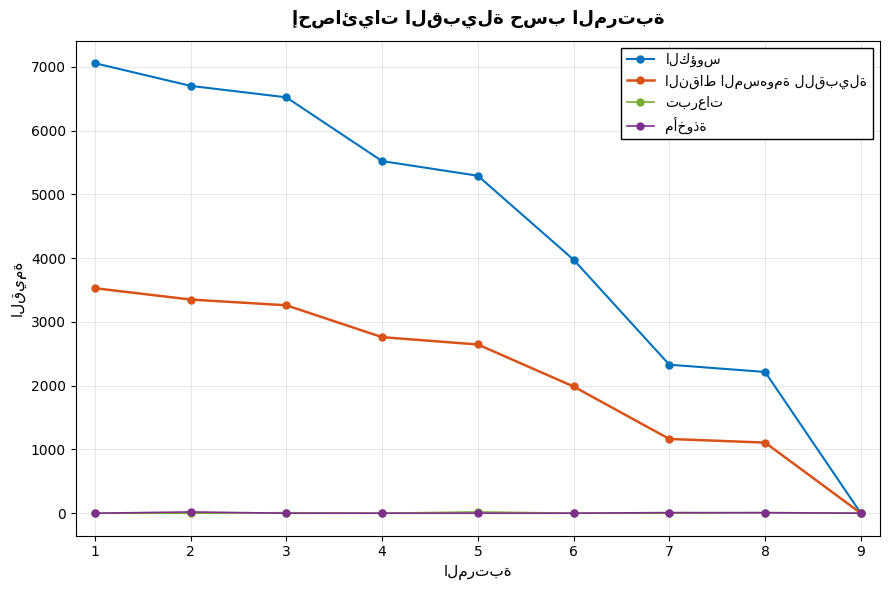

How many lines are shown in the chart?

4